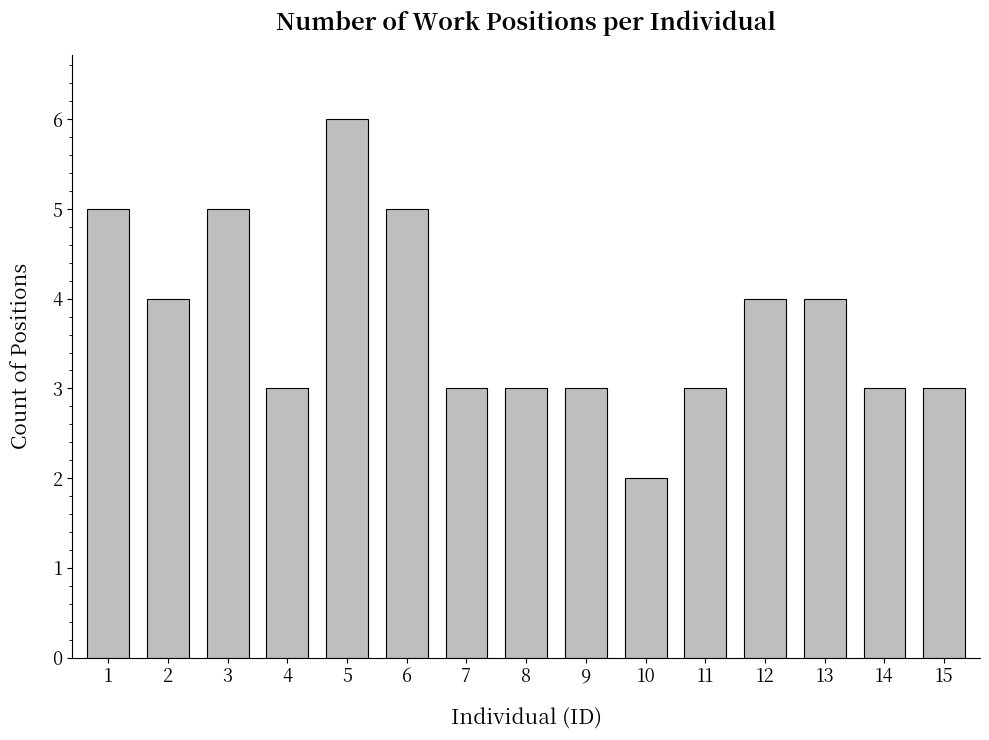

Reading left to right, transcribe all the data shown in this chart.

5	4	5	3	6	5	3	3	3	2	3	4	4	3	3